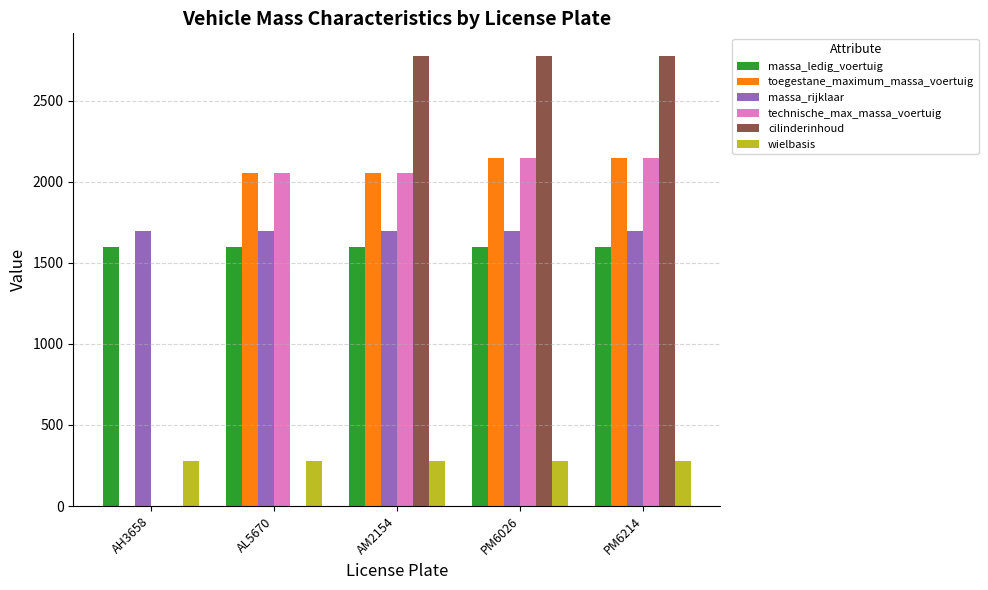

What are all the series names shown in the legend?

massa_ledig_voertuig, toegestane_maximum_massa_voertuig, massa_rijklaar, technische_max_massa_voertuig, cilinderinhoud, wielbasis